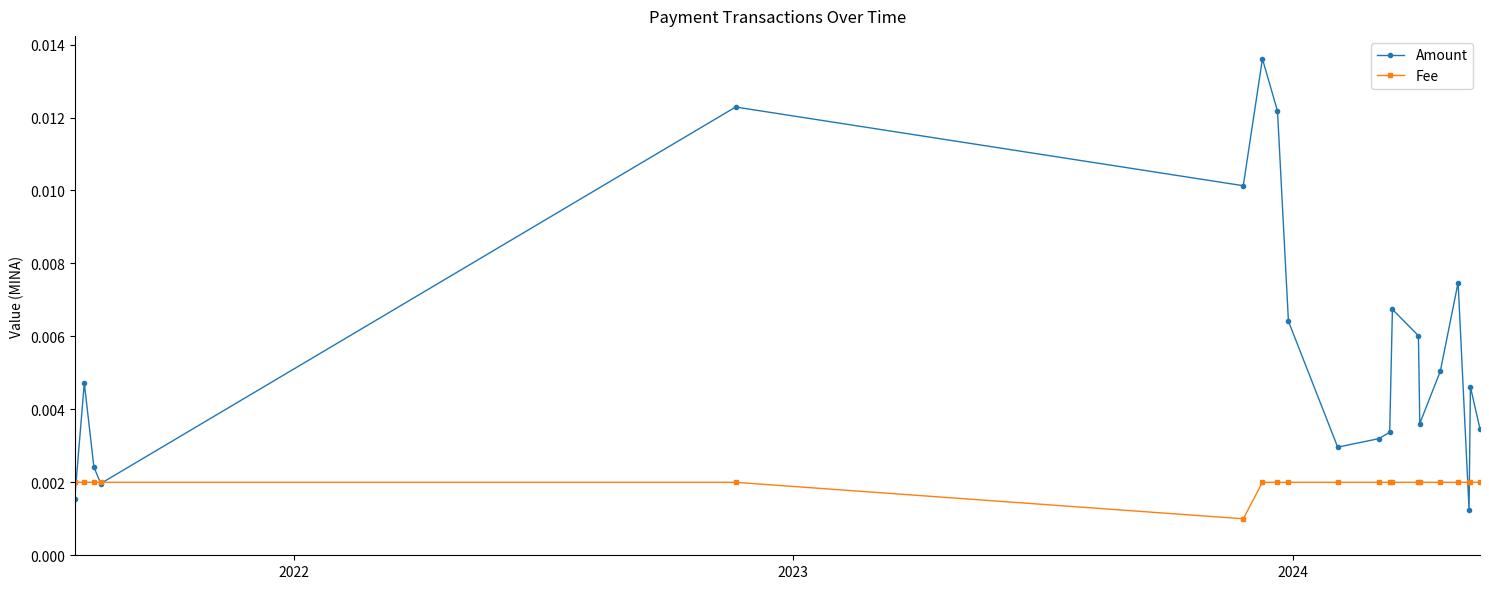

How many Fee values are between 0 and 1?

20